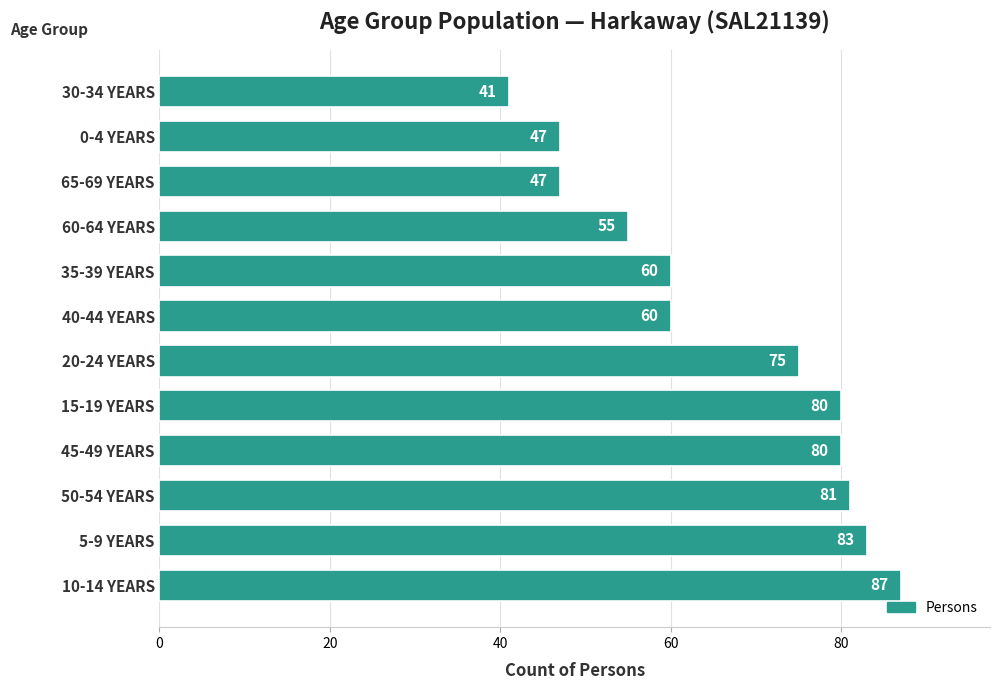

The value at 15-19 YEARS is 80. True or false?

True